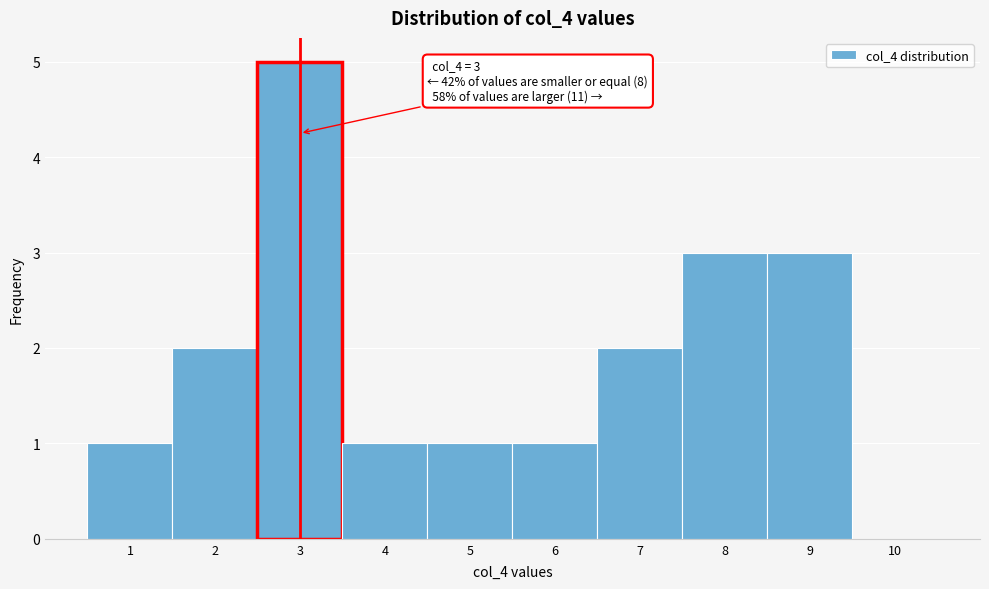

Over which range of the x-axis is the bar tallest?

2.5 to 3.5